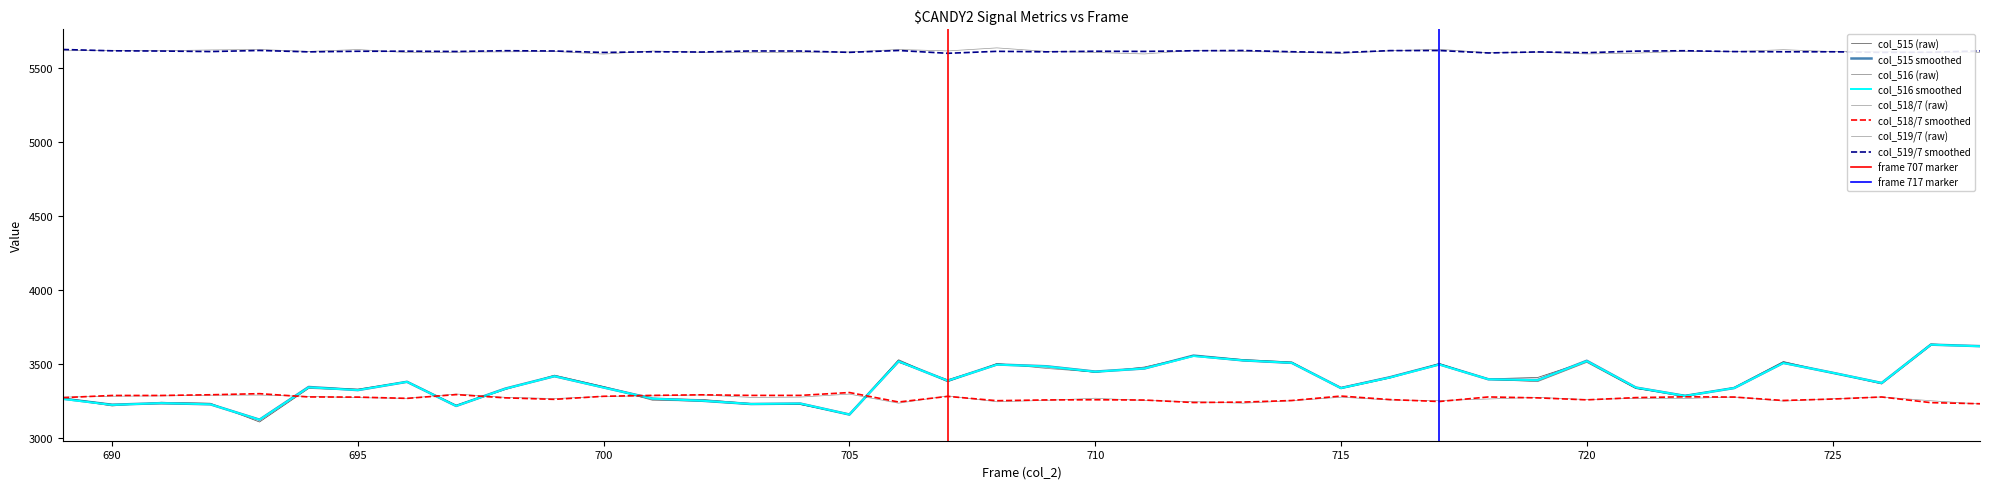

Rank the series by their maximum value, from highest to lowest.

col_519, col_515, col_516, col_518